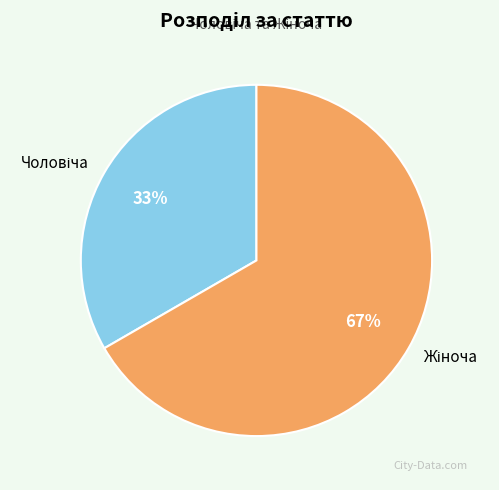

To the nearest percent, what is the average slice percentage?

50%